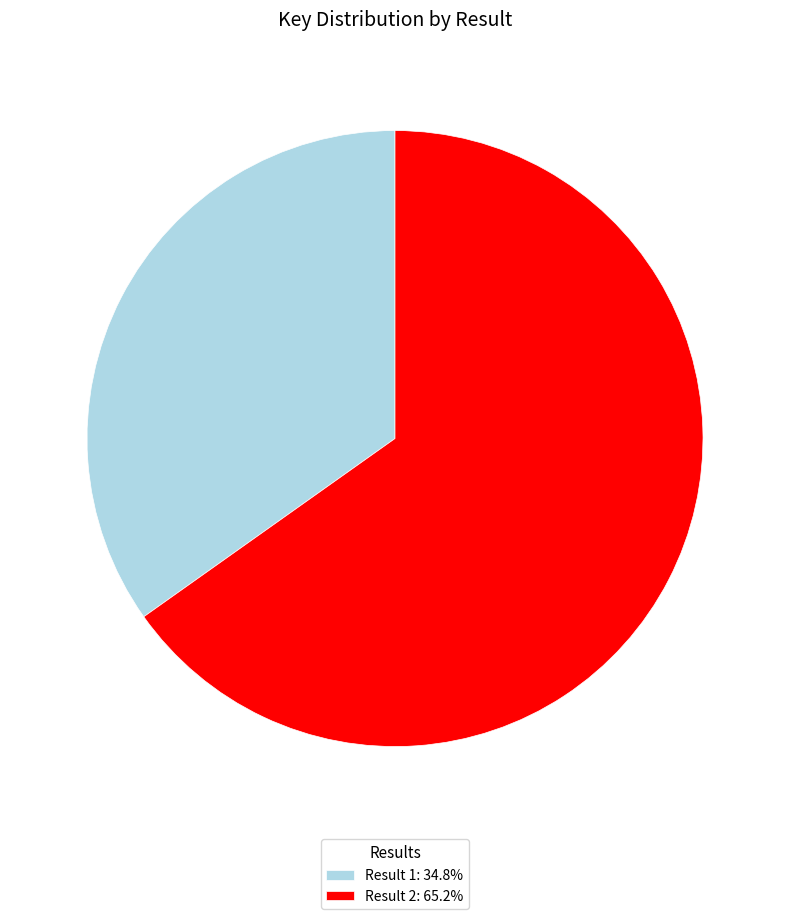

Approximately how many times larger is the value at Result 2: 65.2% compared to Result 1: 34.8%?

1.9